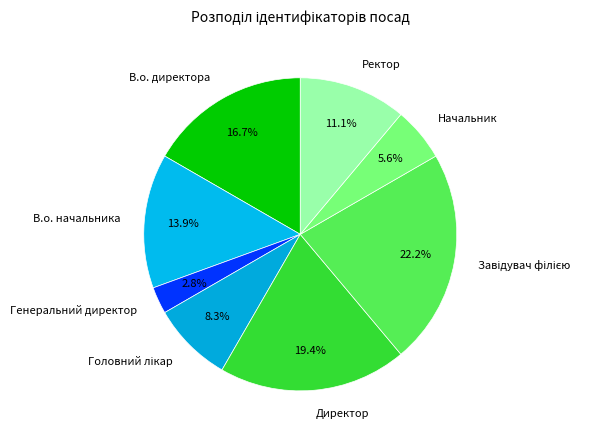

Which has a higher value, Директор or Ректор?

Директор